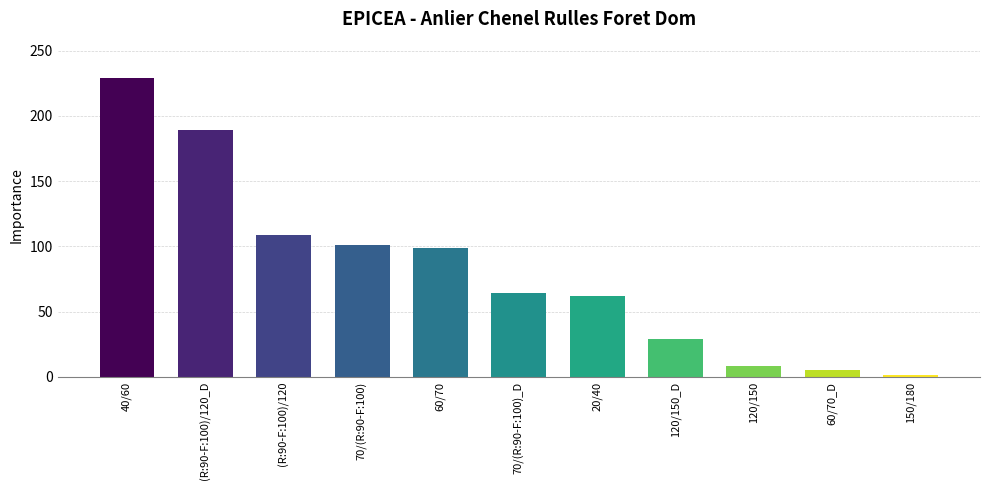

Which label corresponds to the smallest value in the chart?

150/180